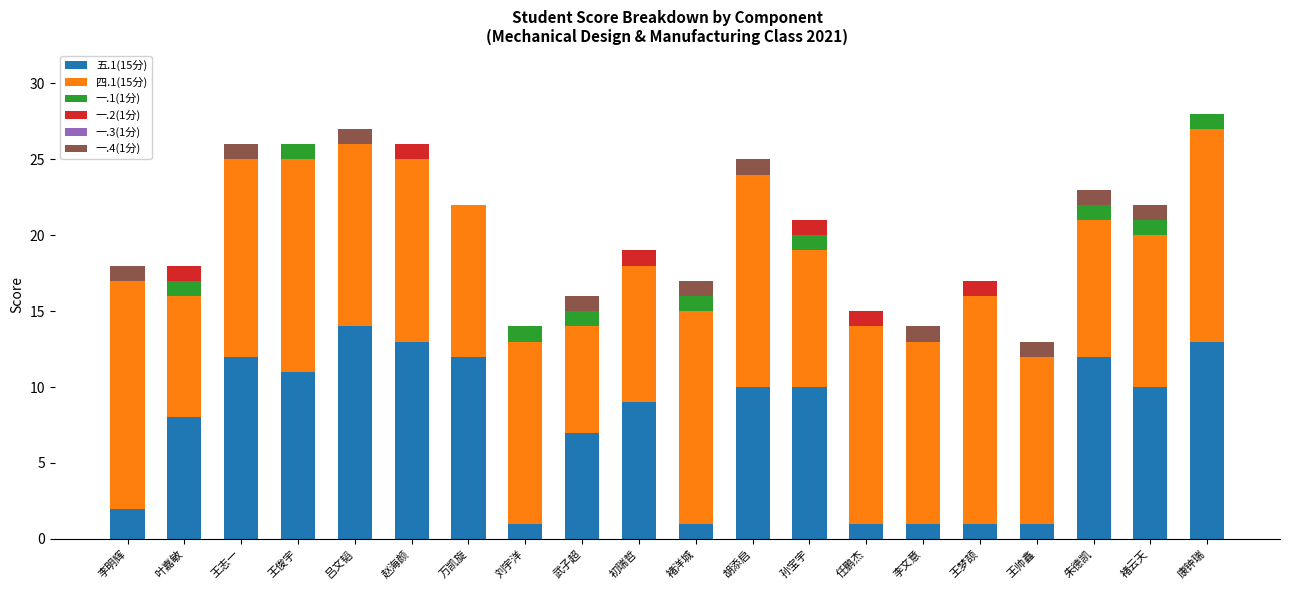

At which label does 五.1(15分) reach its peak?

吕文韬